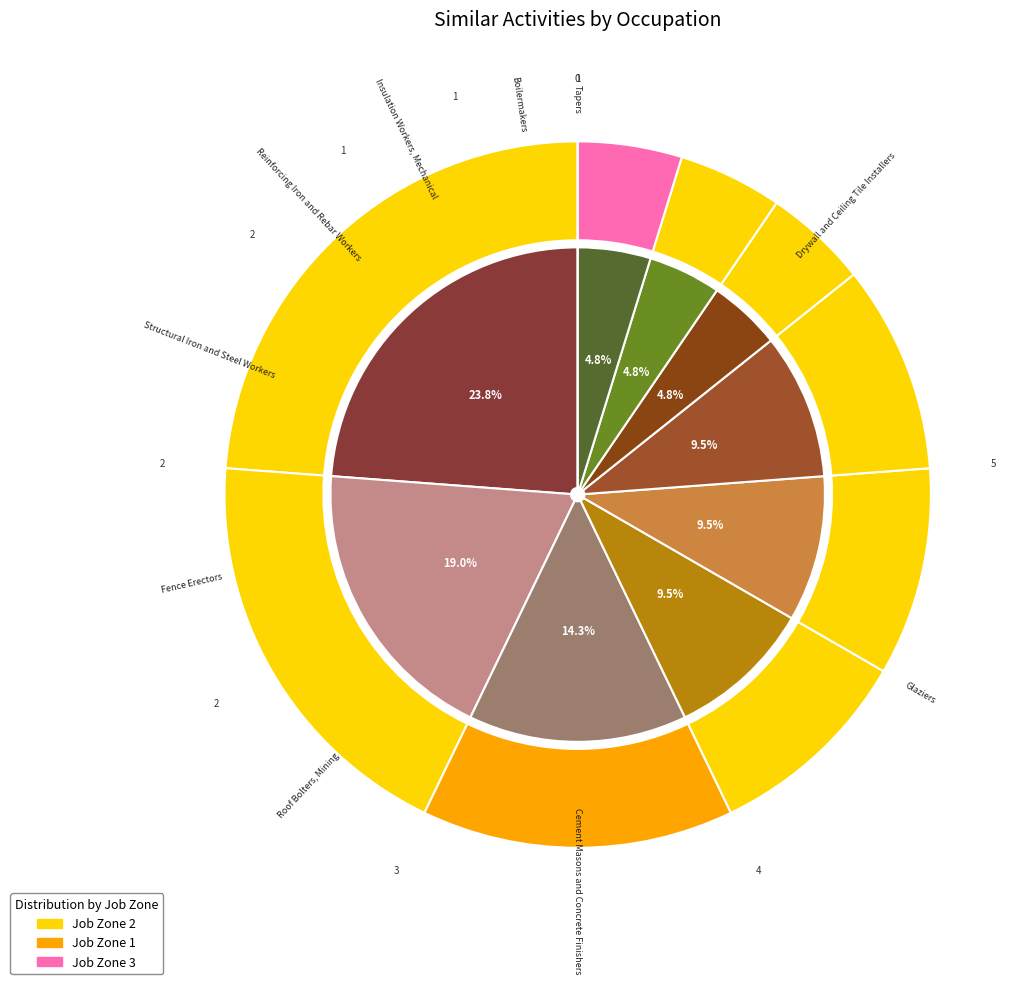

What percentage is the Roof Bolters, Mining slice, to the nearest percent?

10%